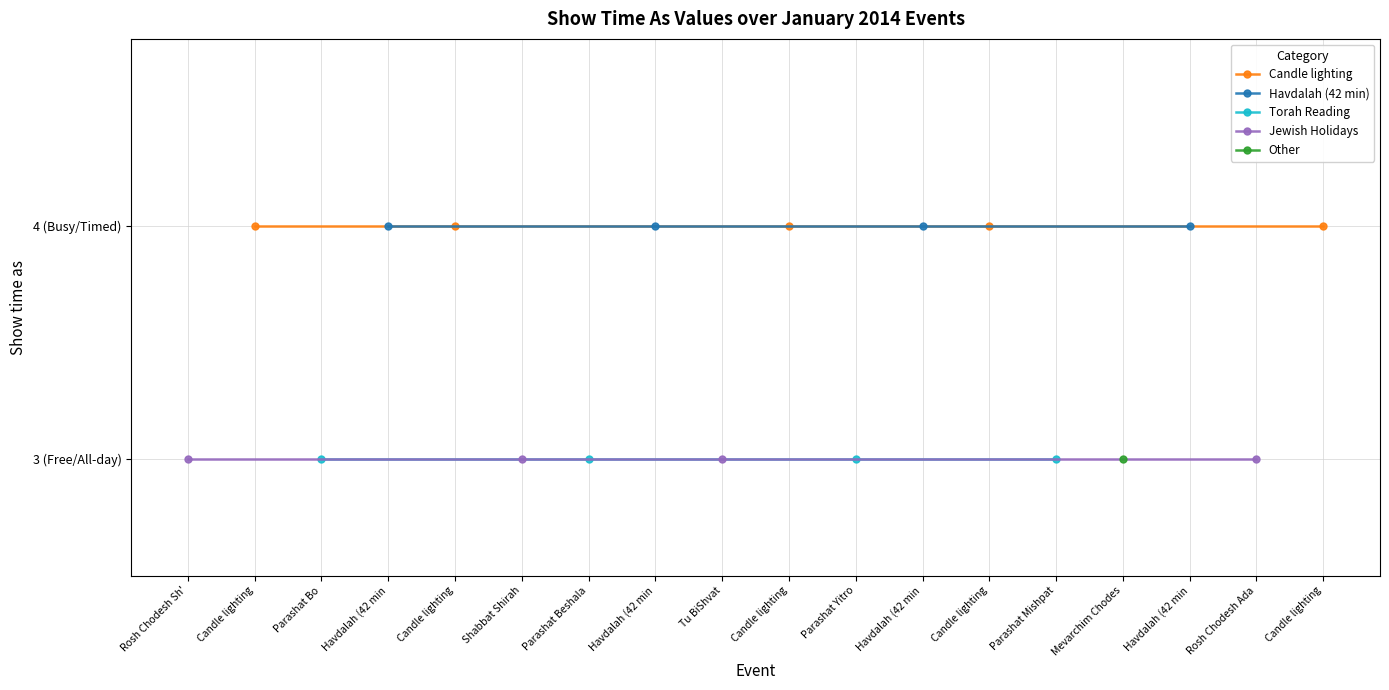

What is the sum of the Show time as (All Events) values at Havdalah 11/1 and Parashat Bo?

7